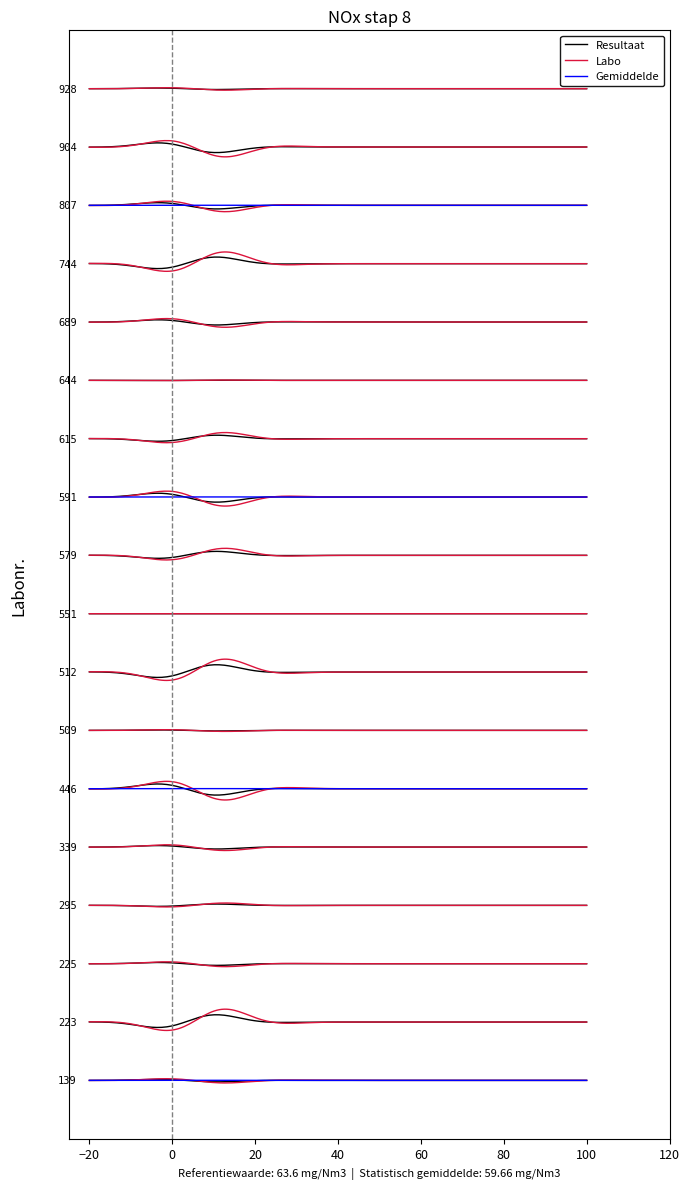

What are all the series names shown in the legend?

Resultaat, Labo, Gemiddelde